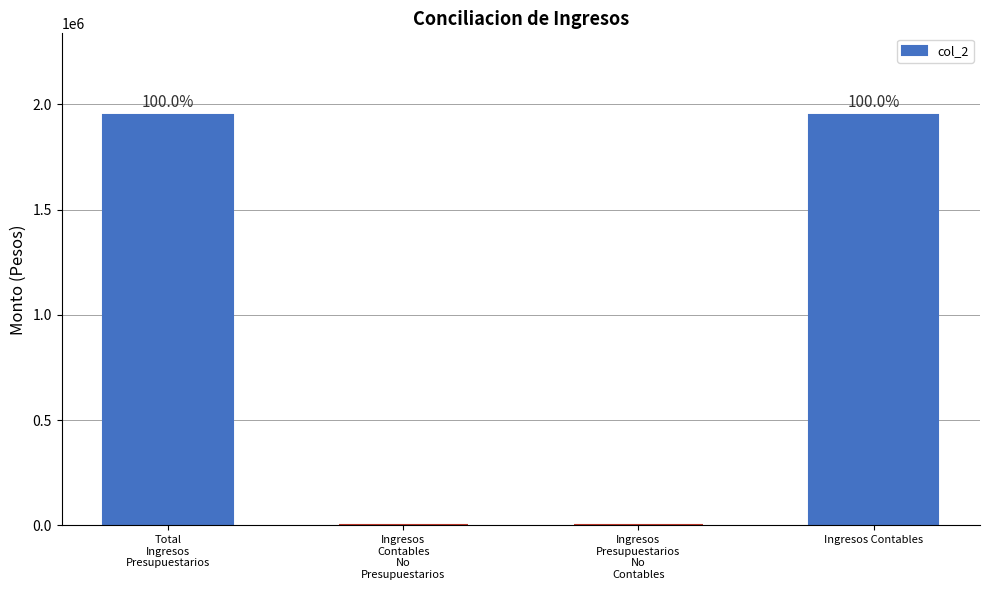

Are the bars horizontal?

No